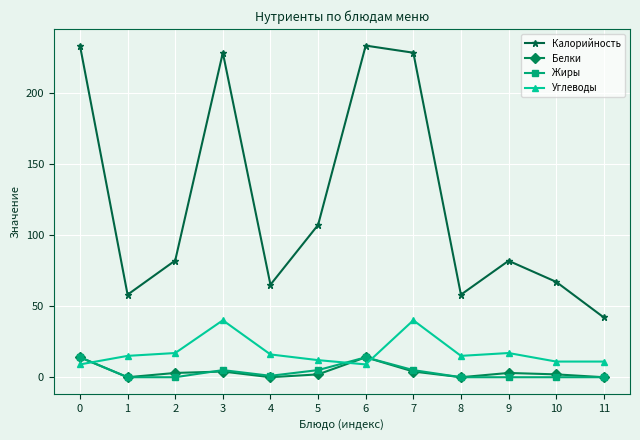

How many distinct data groups are displayed?

4